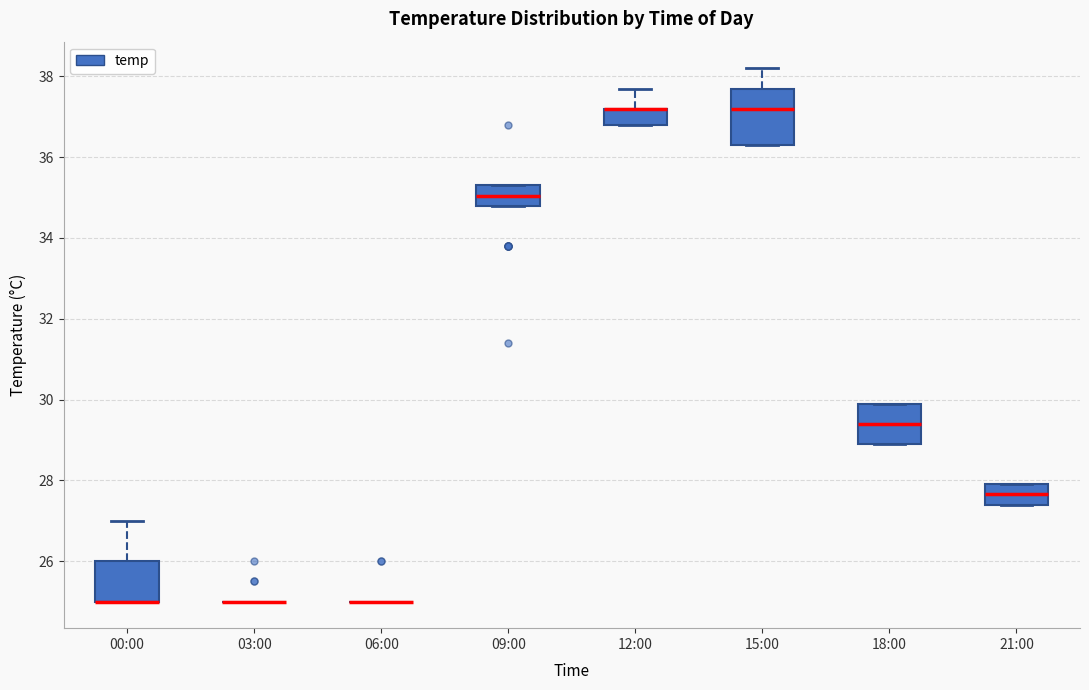

Which box is the tallest, from its lower edge to its upper edge?

15:00